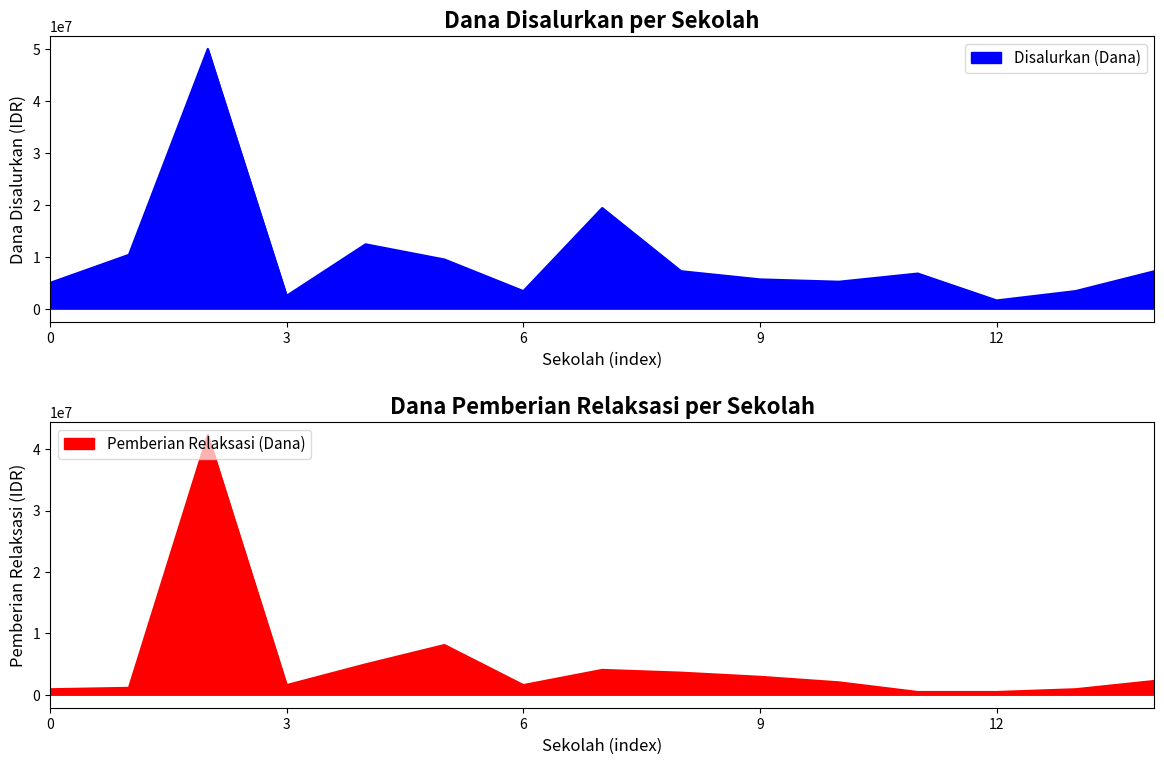

What is the label of the 10th point from the right?

SD NEGERI TUMBANG KORIK